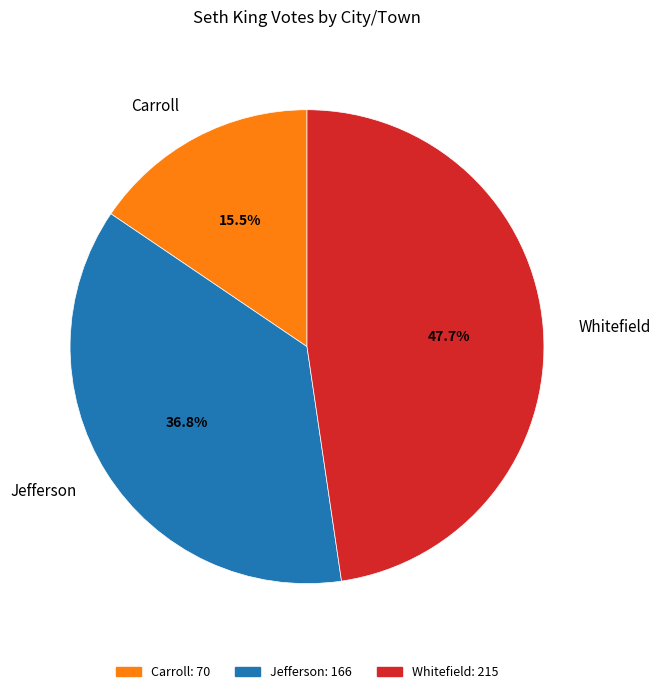

Rank the categories by value from lowest to highest.

Carroll, Jefferson, Whitefield